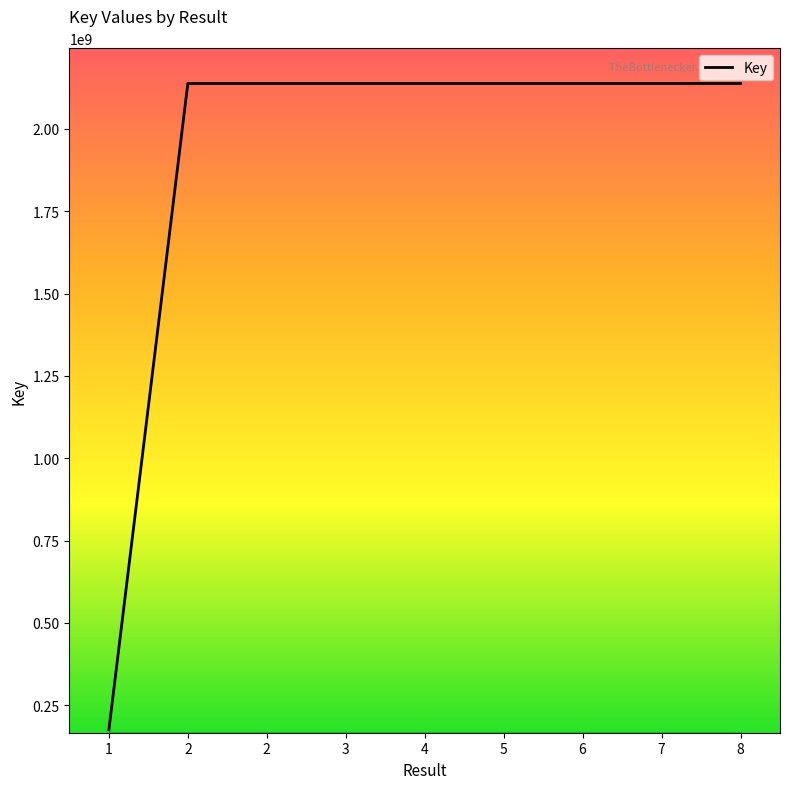

Is this an area chart (filled region under the line)?

Yes